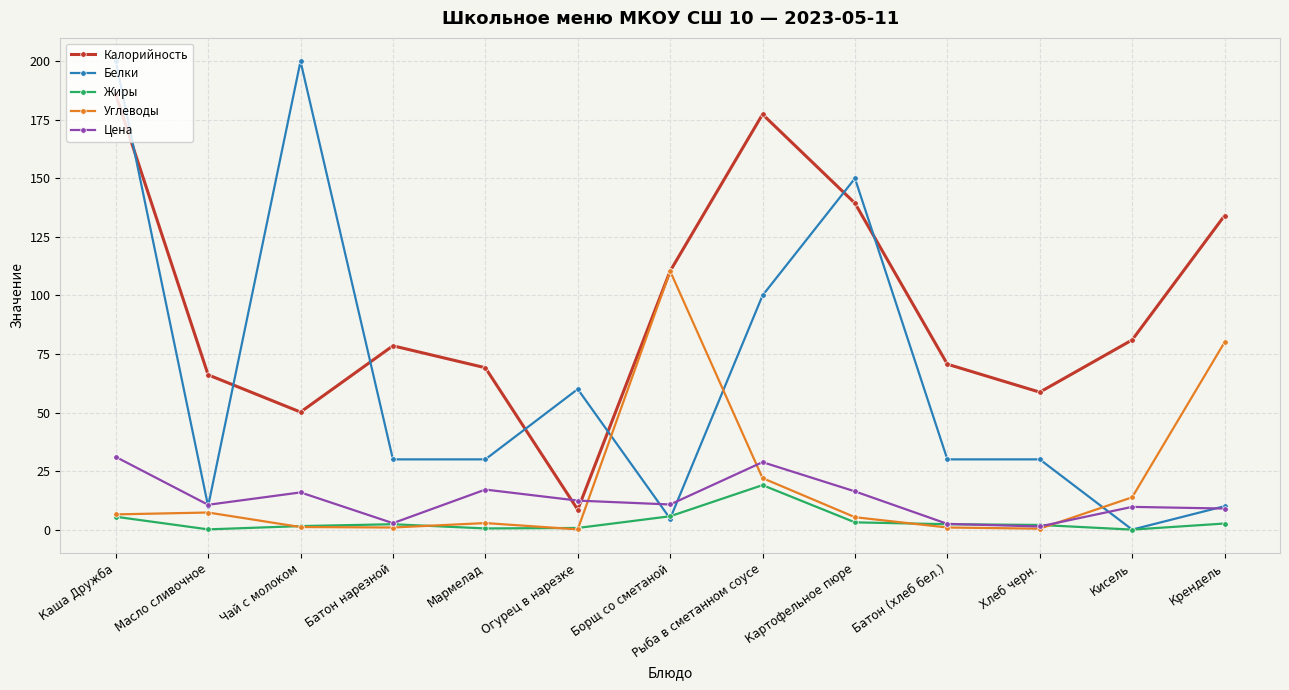

True or false: Жиры and Калорийность cross at least once.

False